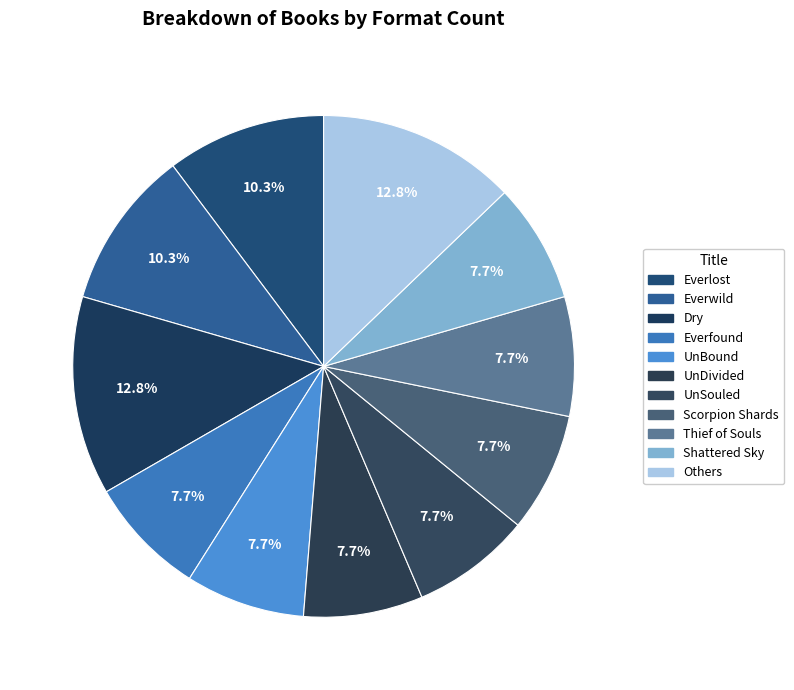

How many segments does this pie chart have?

11